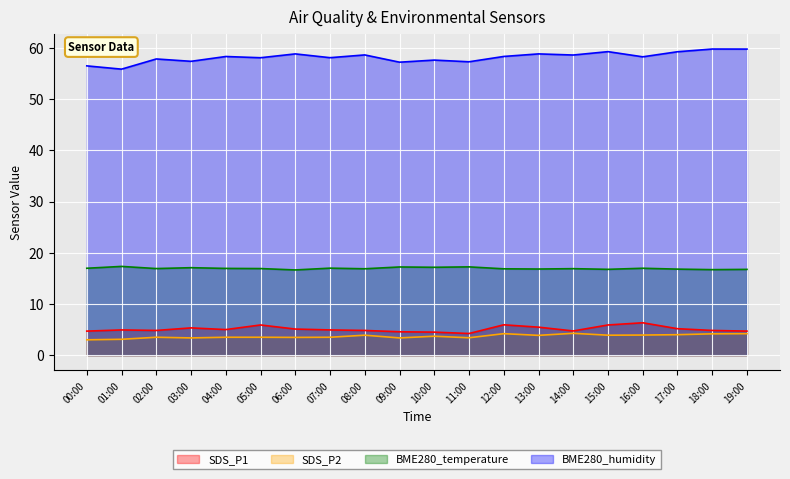

Does the chart display data point markers on the line(s)?

No